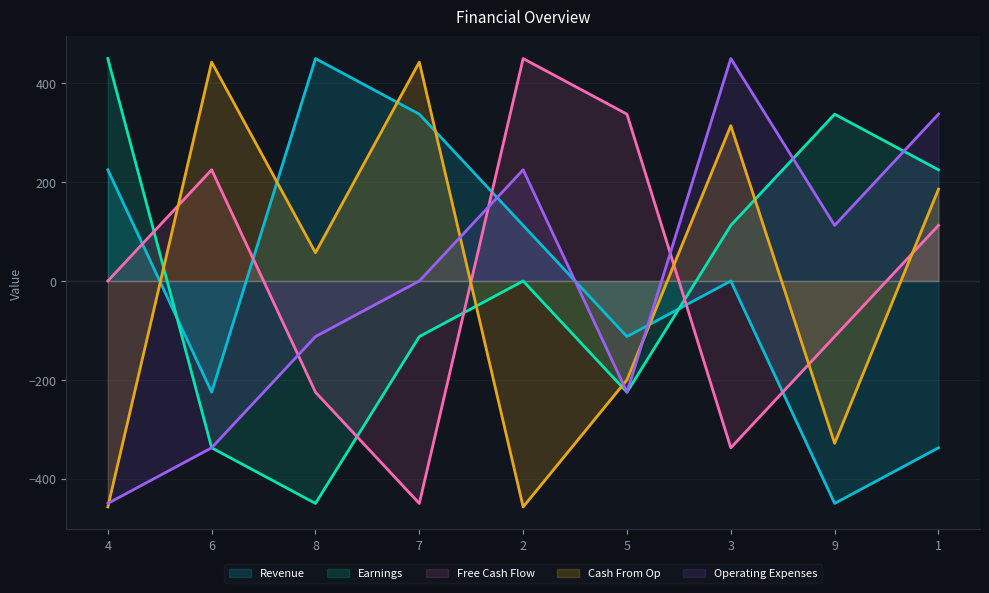

True or false: Cash From Op has a value of 185.7 at 1.

True